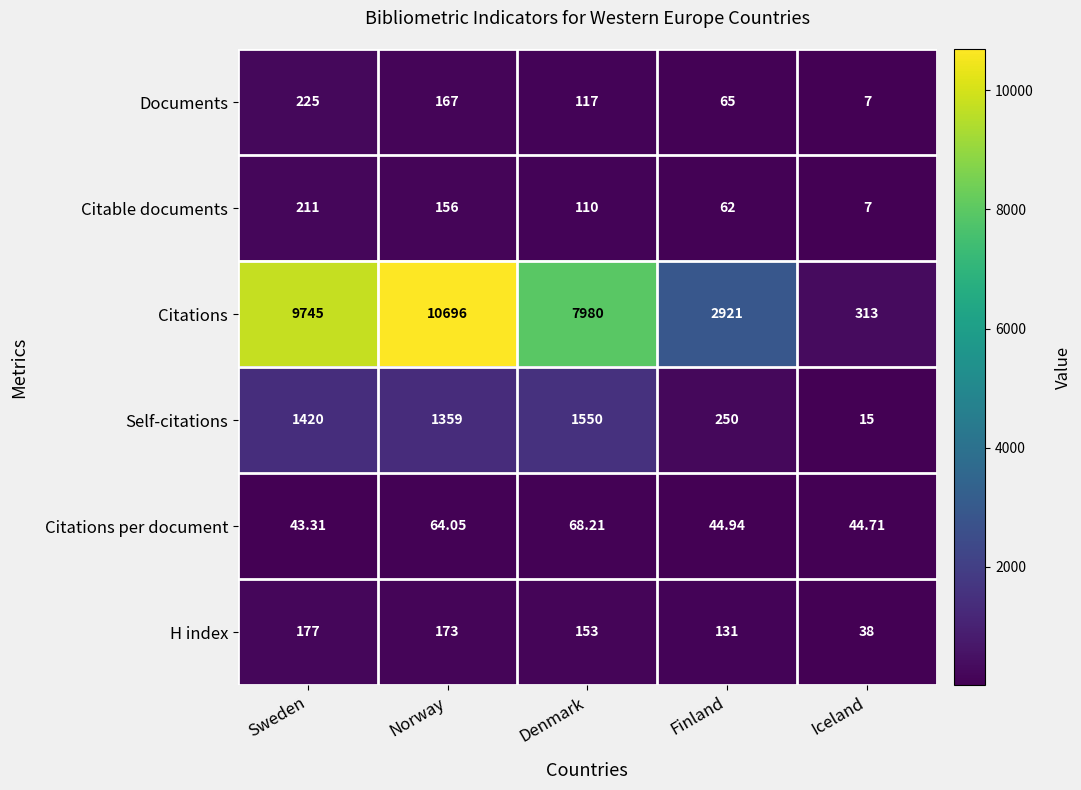

Rank the series by their maximum value, from lowest to highest.

Citations per document, H index, Citable documents, Documents, Self-citations, Citations